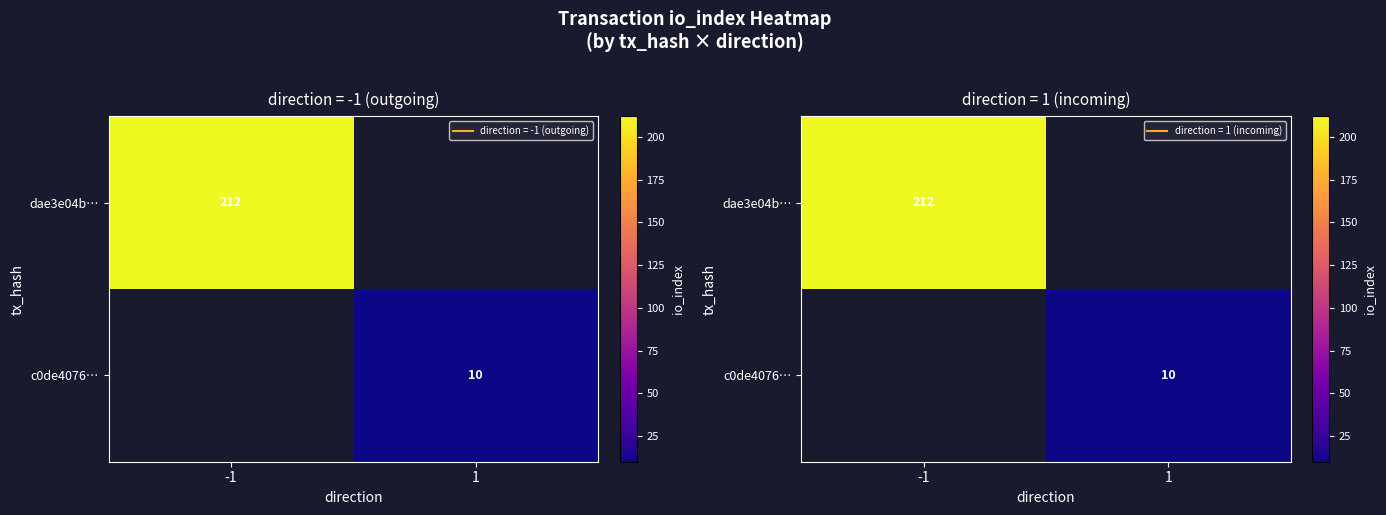

At which category does the chart reach its minimum across all series?

1